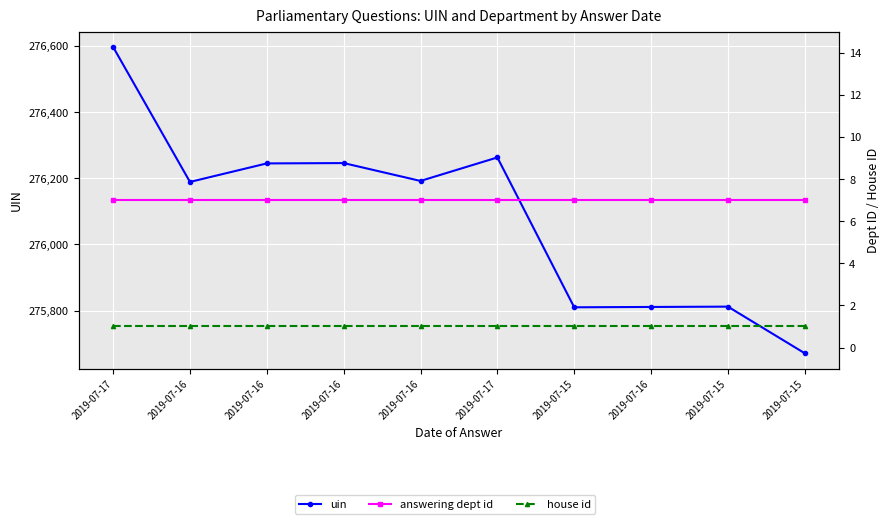

Is it true that house id equals 1 at 2019-07-16?

True